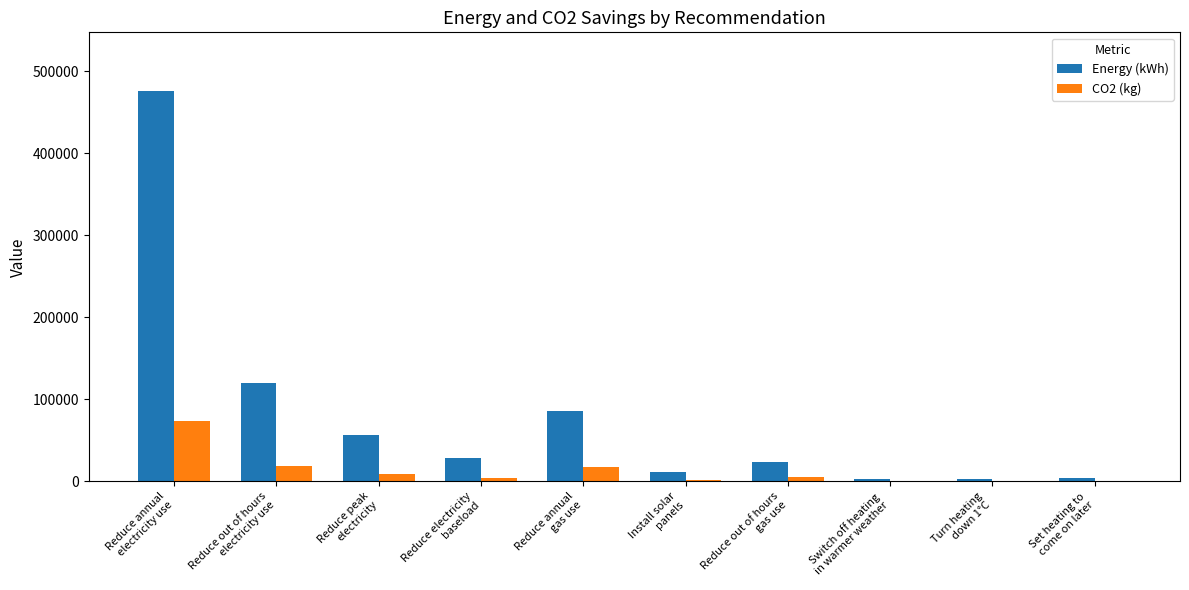

Between Install solar
panels and Switch off heating
in warmer weather, which series saw the biggest shift?

Energy (kWh)